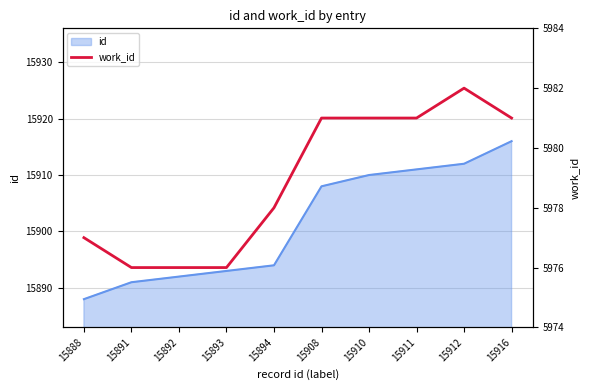

Reading left to right, list all the values displayed in this chart.

15888=5977	15891=5976	15892=5976	15893=5976	15894=5978	15908=5981	15910=5981	15911=5981	15912=5982	15916=5981